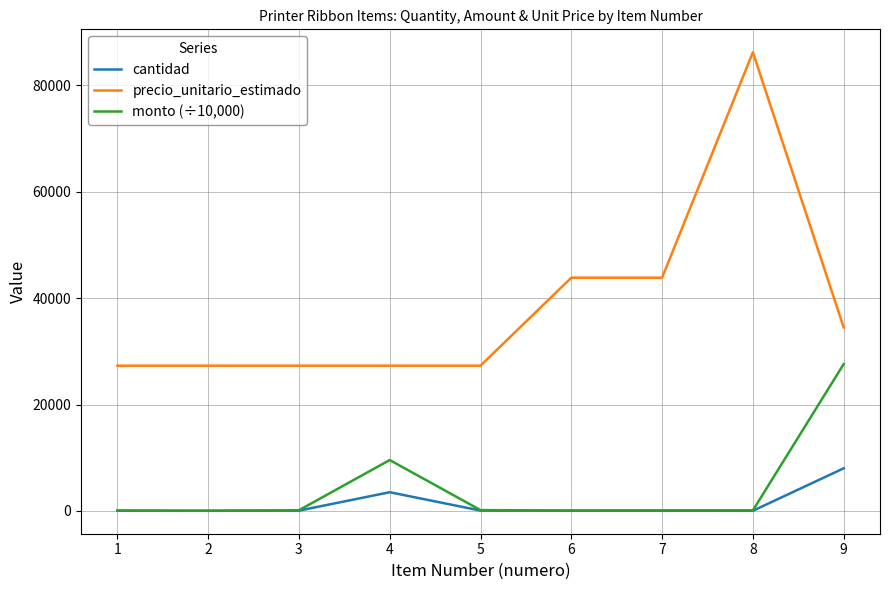

Is the value of precio_unitario_estimado at 5 greater than the value of cantidad at 6?

Yes